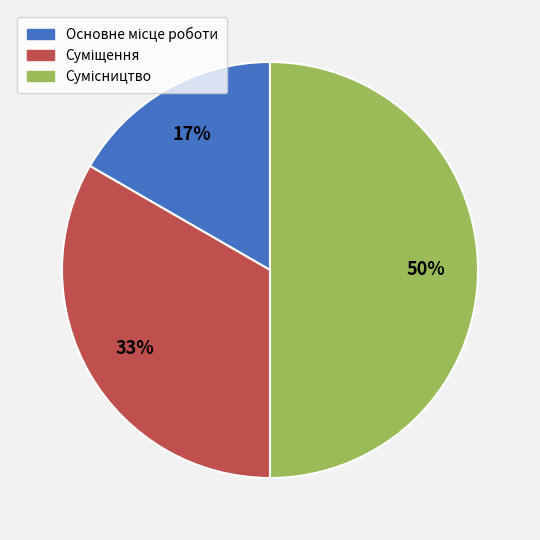

To the nearest percent, what is the difference between the largest and smallest slice percentages?

33%